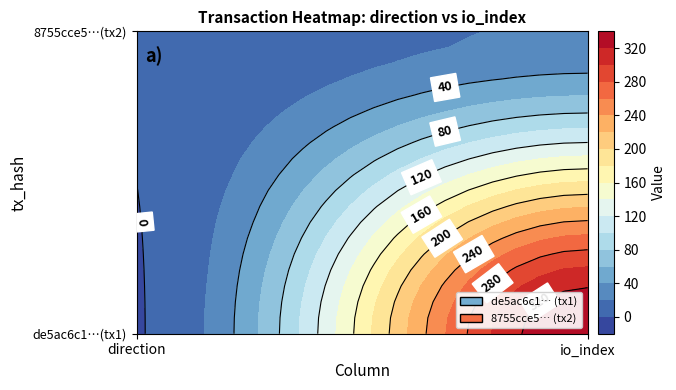

Rank the series by their average value, from highest to lowest.

de5ac6c1824ab3186f7a8bde7a865bc9222679c, 8755cce5ad5907596cdce4a628c85373ade3c7c